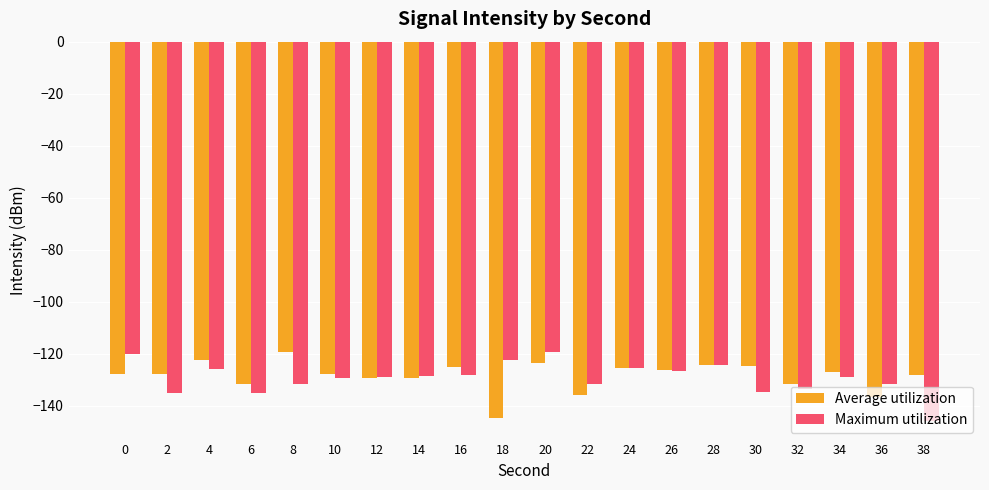

Are the bars horizontal?

No